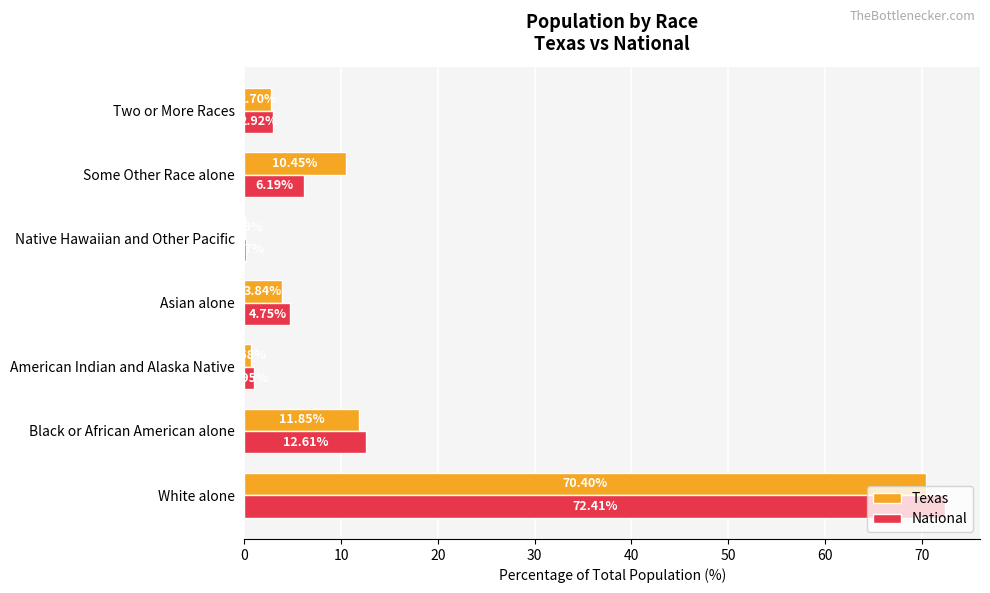

What is the total value across all series at Asian alone?

8.6